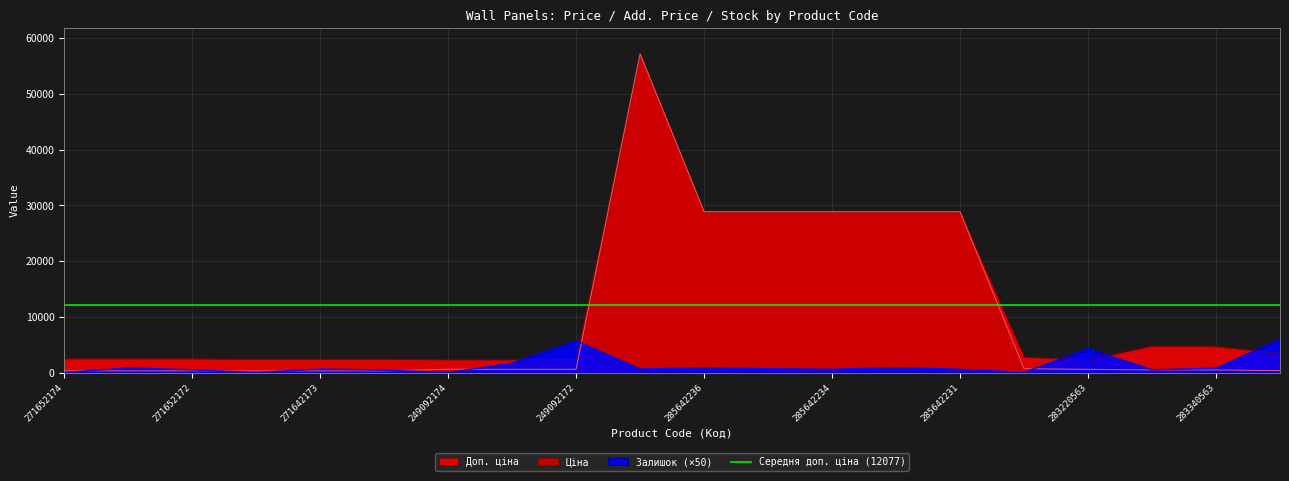

The Залишок series shows 0.0 at 271652174. True or false?

True